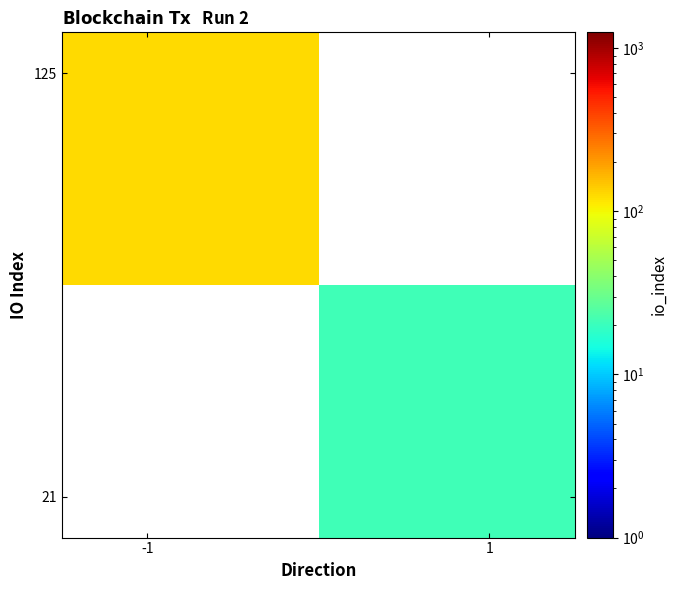

What is the greatest value displayed?

125